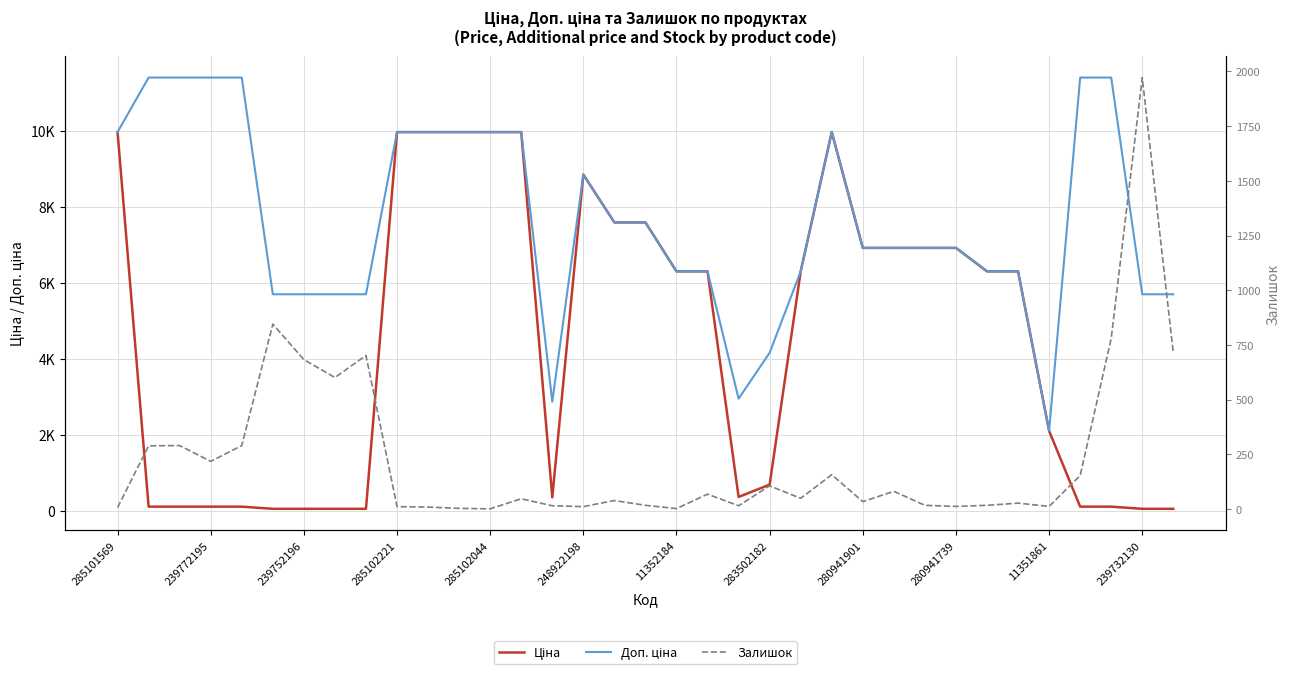

What is the approximate value of Доп. ціна at 31?

11410.0